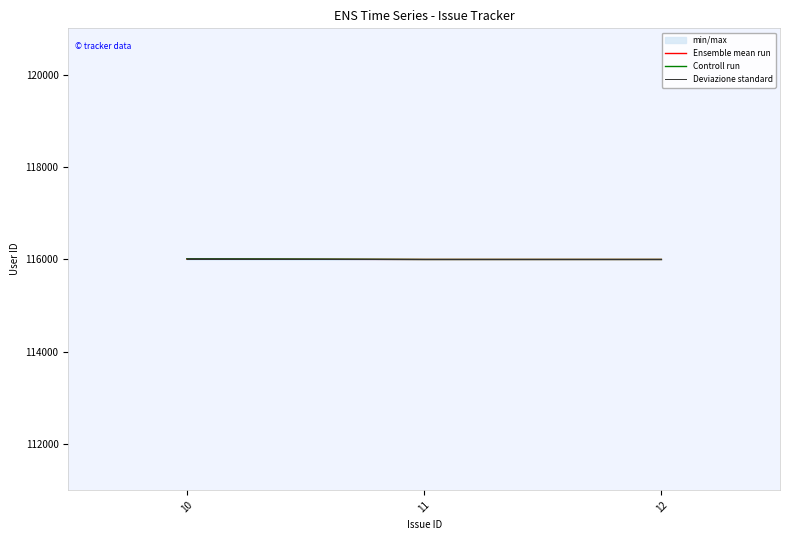

Which series has the largest total across all categories?

Controll run